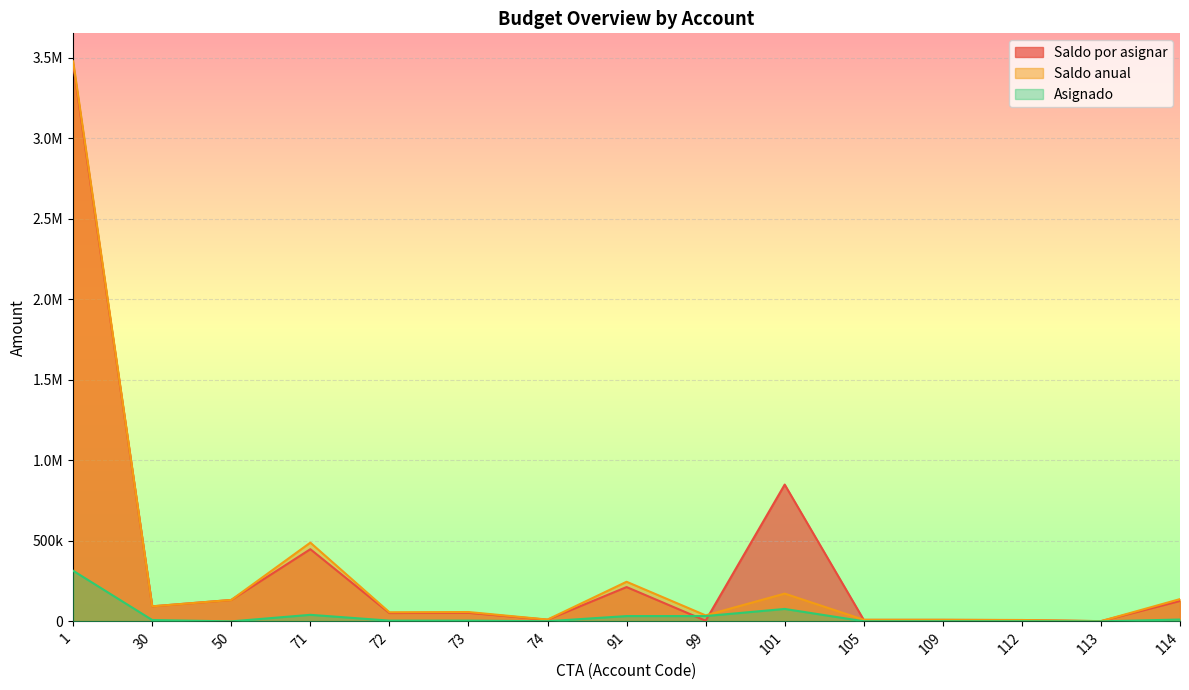

What is the sum of the Saldo por asignar values at 71 and 91?

661563.0